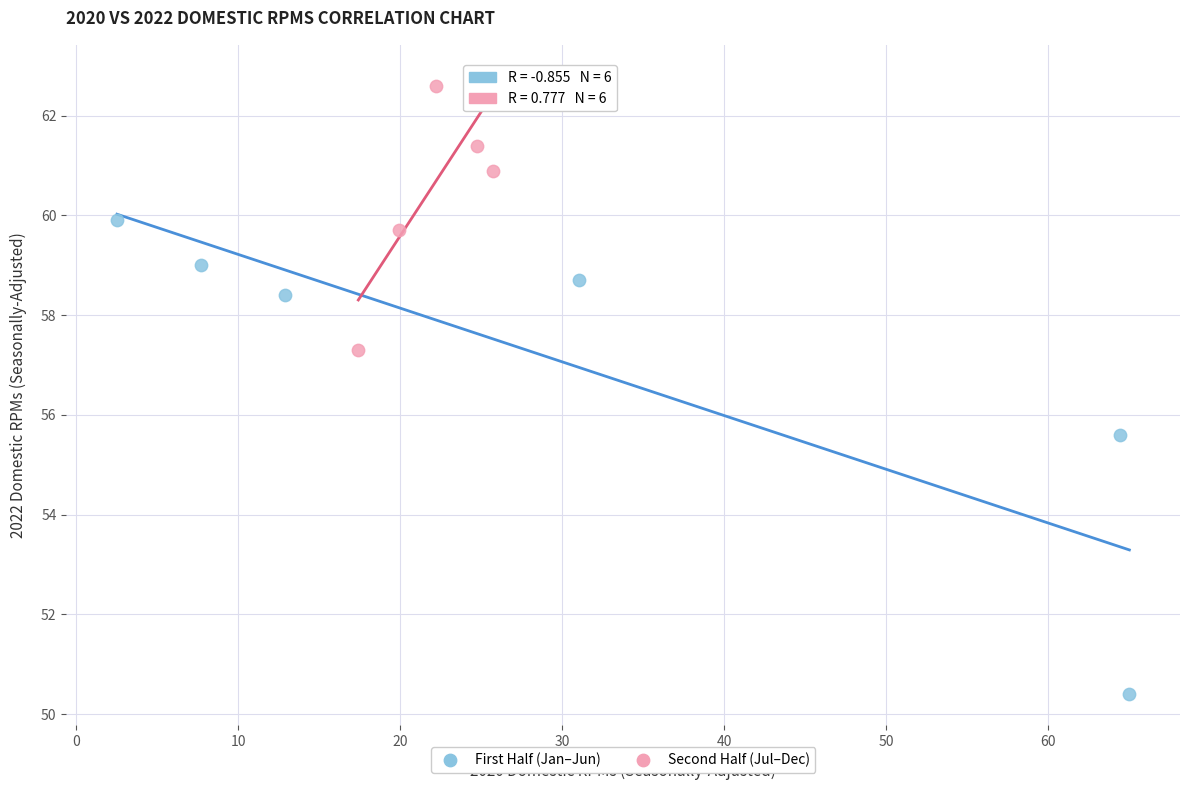

Which series reaches the minimum Y coordinate?

First Half (Jan–Jun)